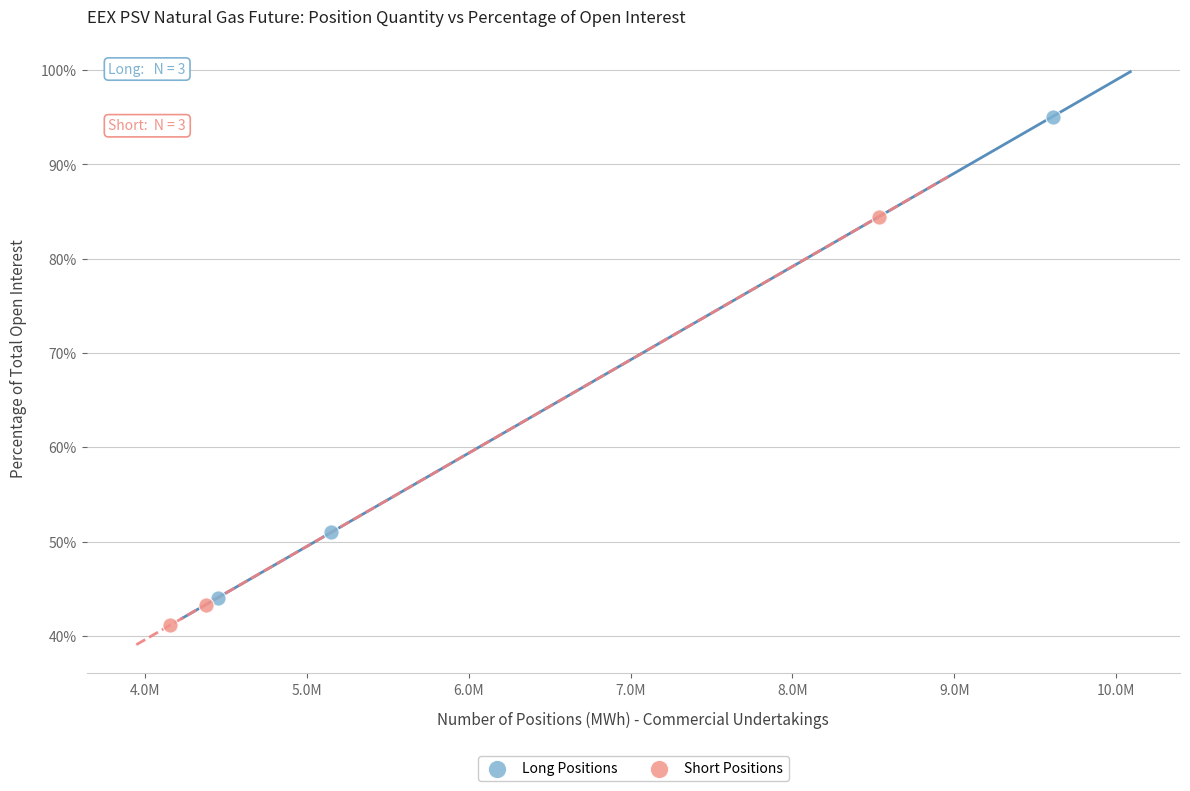

Which series reaches the maximum Y coordinate?

Long Positions